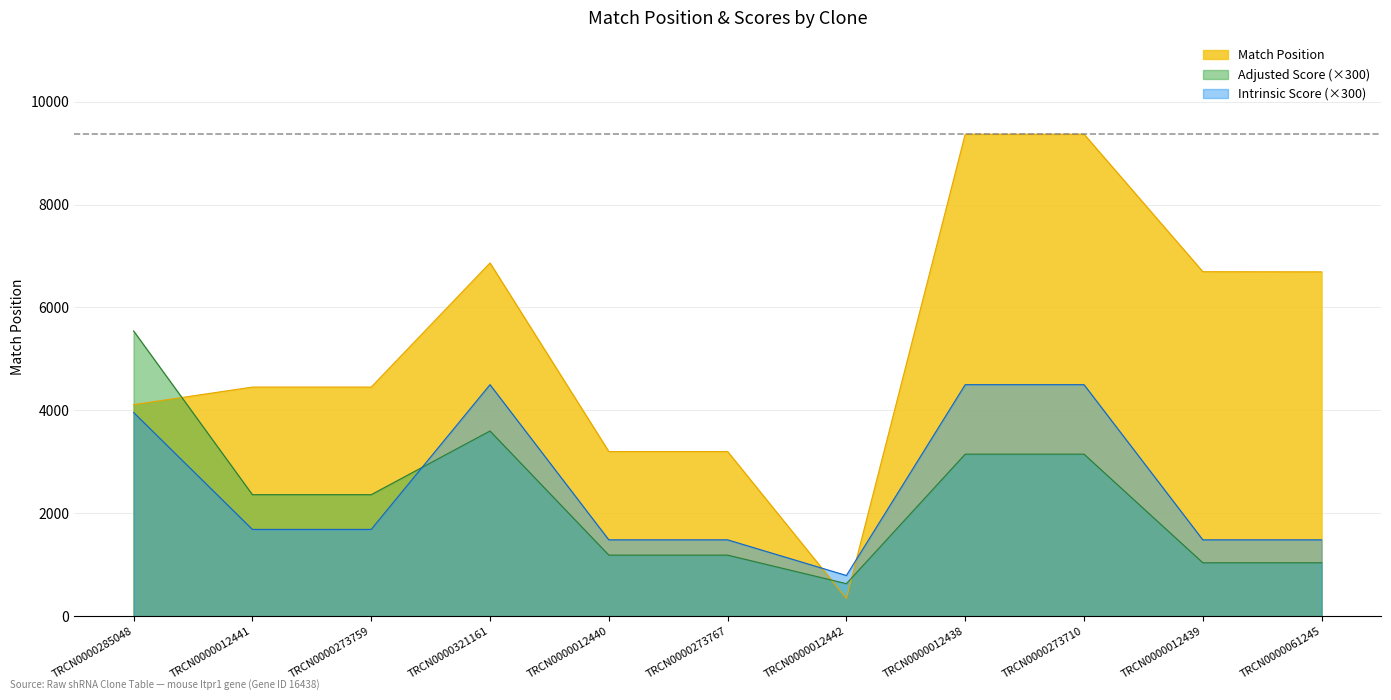

At which label does Match Position reach its minimum?

TRCN0000012442